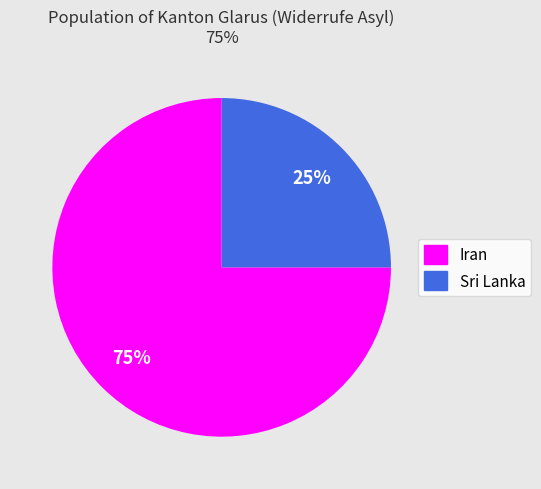

To the nearest percent, what is the average slice percentage?

50%